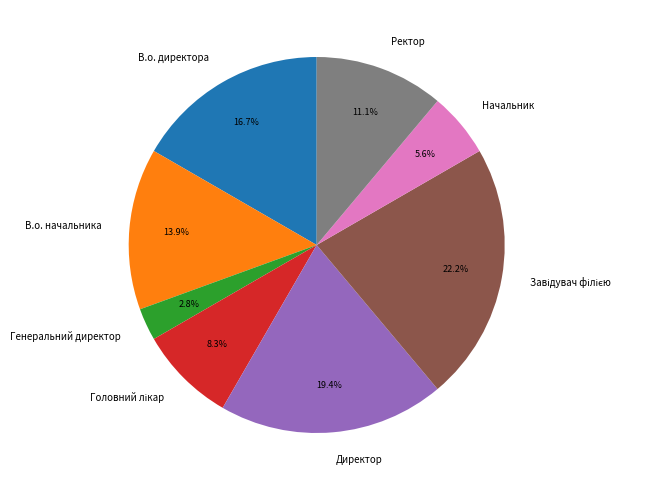

What is the smallest slice in the pie chart?

Генеральний директор